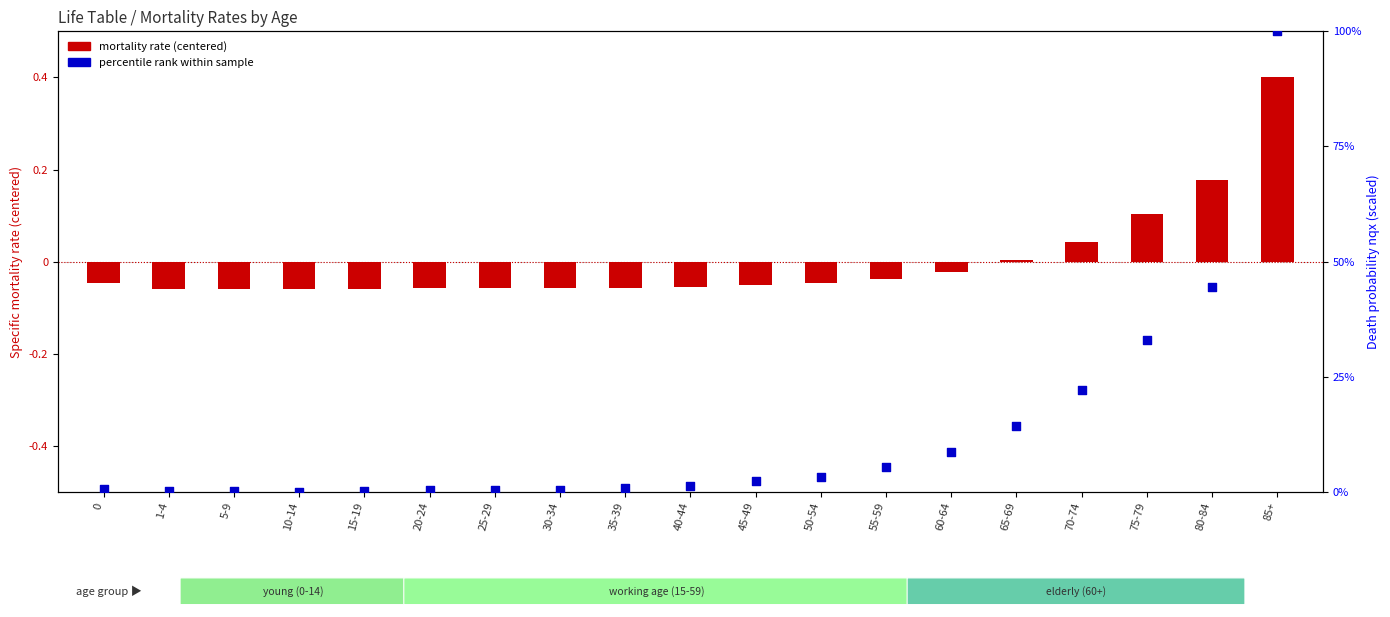

What is the total value across all series at 75-79?

33.0